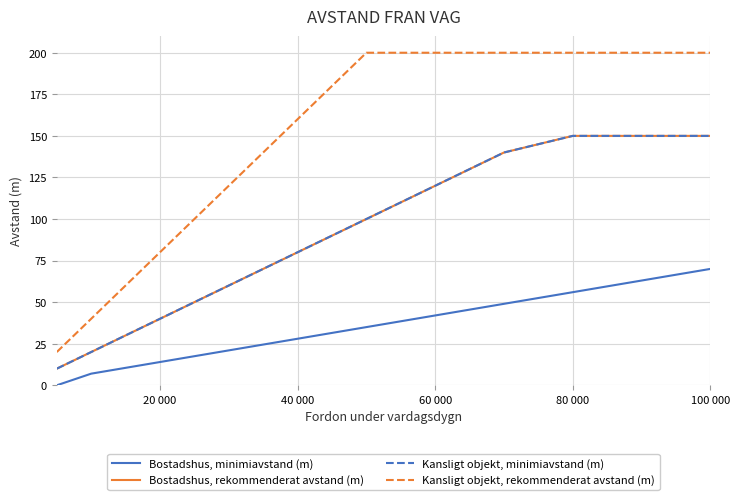

True or false: Bostadshus, minimiavstand (m) has more than 1 interior local peaks.

False